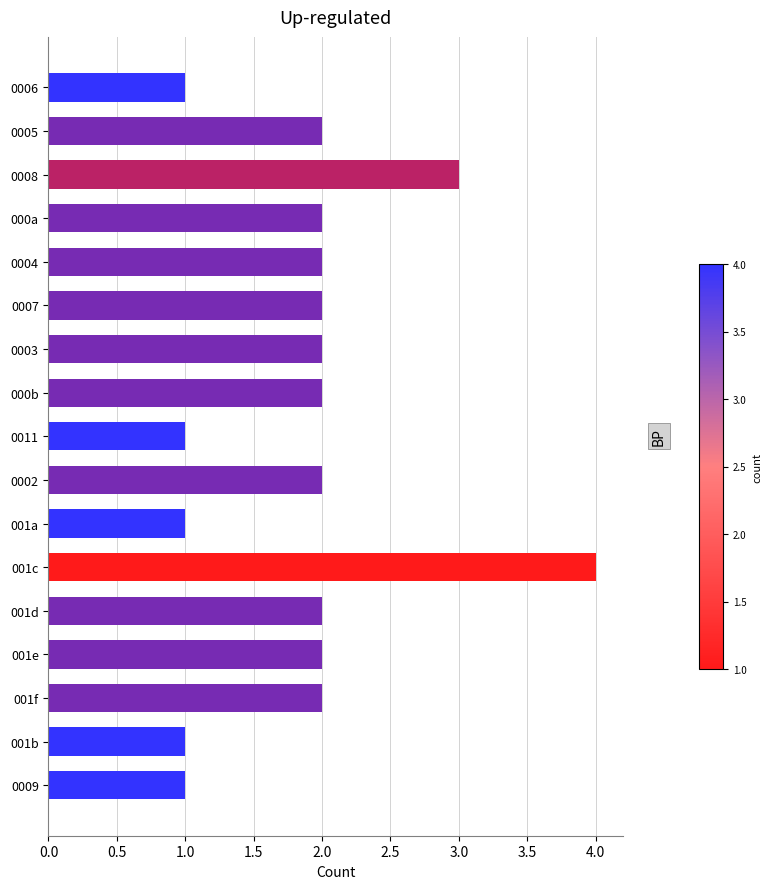

Does the chart contain any negative values?

No